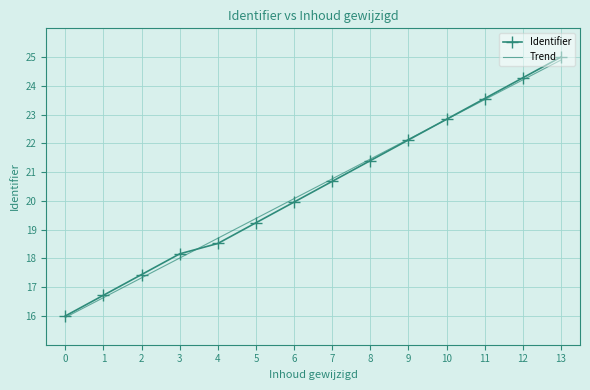

True or false: Identifier has a value of 20.7 at 7.

True